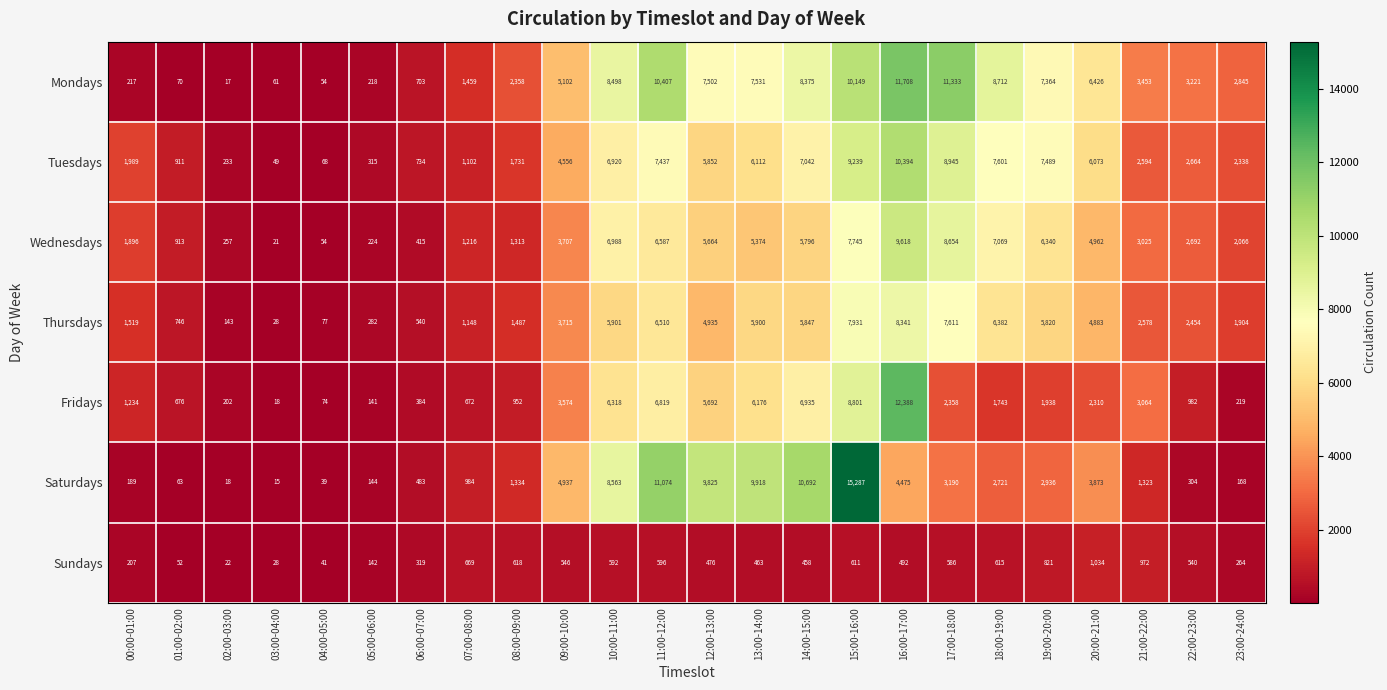

Where is Fridays nearest to the value 6203?

13:00-14:00